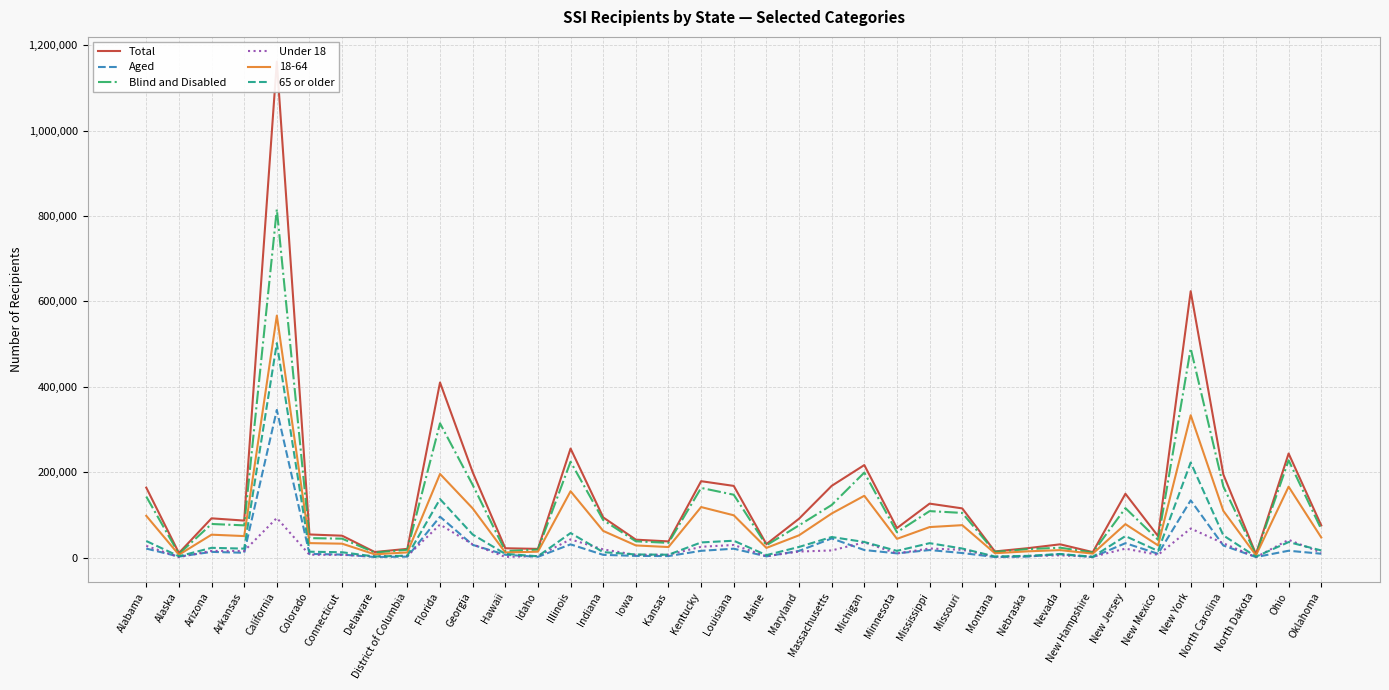

True or false: Blind and Disabled and 65 or older cross at least once.

False